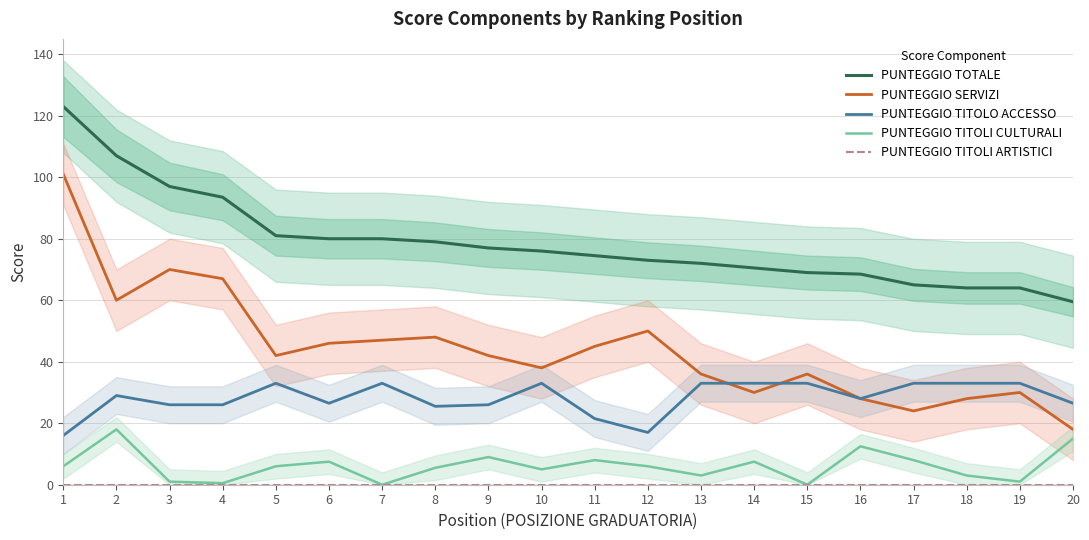

Is the value of PUNTEGGIO TITOLO ACCESSO at 9 greater than the value of PUNTEGGIO TITOLI ARTISTICI at 11?

Yes